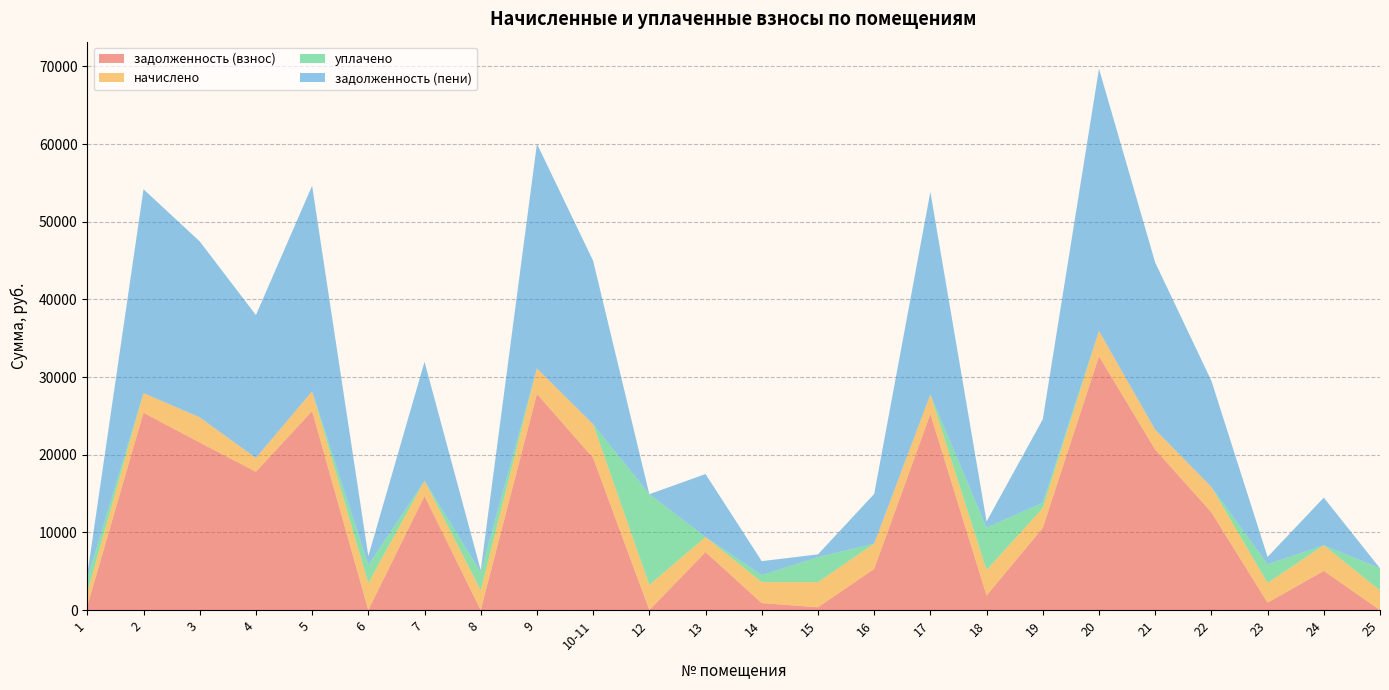

Reading left to right, list all the values displayed in this chart.

задолженность (взнос): 1=519.3	2=25405.0	3=21571.9	4=17810.2	5=25619.0	6=0.7	7=14682.0	8=0.0	9=27839.3	10-11=19589.5	12=0.0	13=7468.7	14=899.4	15=359.3	16=5301.6	17=25244.5	18=1881.3	19=10579.0	20=32678.7	21=20672.3	22=12590.8	23=953.5	24=5045.3	25=0.0
начислено: 1=1774.3	2=2530.8	3=3244.8	4=1774.3	5=2552.1	6=3473.8	7=1960.7	8=2568.1	9=3271.4	10-11=4342.3	12=3239.5	13=1934.1	14=2701.3	15=3234.1	16=3260.7	17=2514.8	18=3276.7	19=2552.1	20=3255.4	21=2557.4	22=3260.7	23=2541.4	24=3292.7	25=2530.8
уплачено: 1=1773.0	2=0.0	3=0.0	4=0.0	5=0.0	6=2315.9	7=0.0	8=2304.0	9=0.0	10-11=0.0	12=11679.6	13=0.0	14=901.0	15=3219.5	16=0.0	17=0.0	18=5460.7	19=685.0	20=0.0	21=0.0	22=0.0	23=2397.0	24=0.0	25=2854.0
задолженность (пени): 1=519.8	2=26248.6	3=22653.5	4=18401.6	5=26469.7	6=1158.7	7=15335.6	8=267.1	9=28929.7	10-11=21037.0	12=0.0	13=8113.4	14=1799.8	15=359.3	16=6388.6	17=26082.8	18=789.2	19=10744.7	20=33763.8	21=21524.8	22=13677.7	23=951.6	24=6142.9	25=0.0